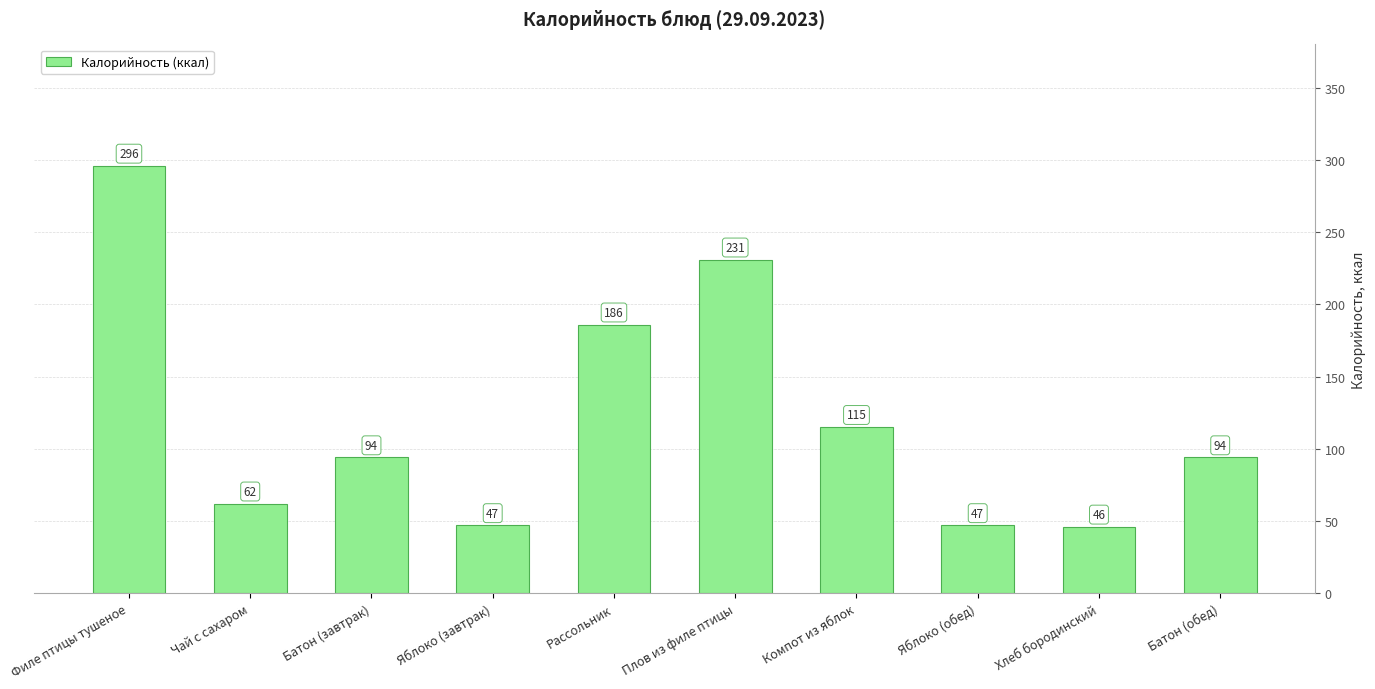

Read the value at Плов из филе птицы, to the nearest 10.

230